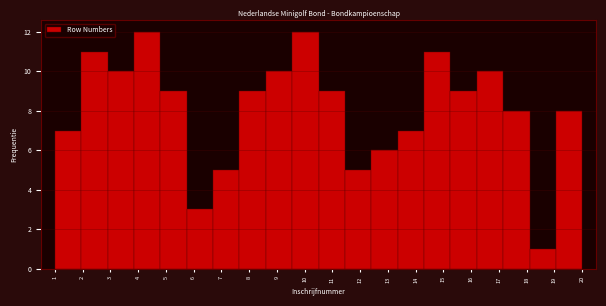

What is the height of the bar covering 13.35 to 14.30 on the x-axis? Neither the bar edges nor the heights are printed on the chart, so give them approximately, as read against the axes.

7